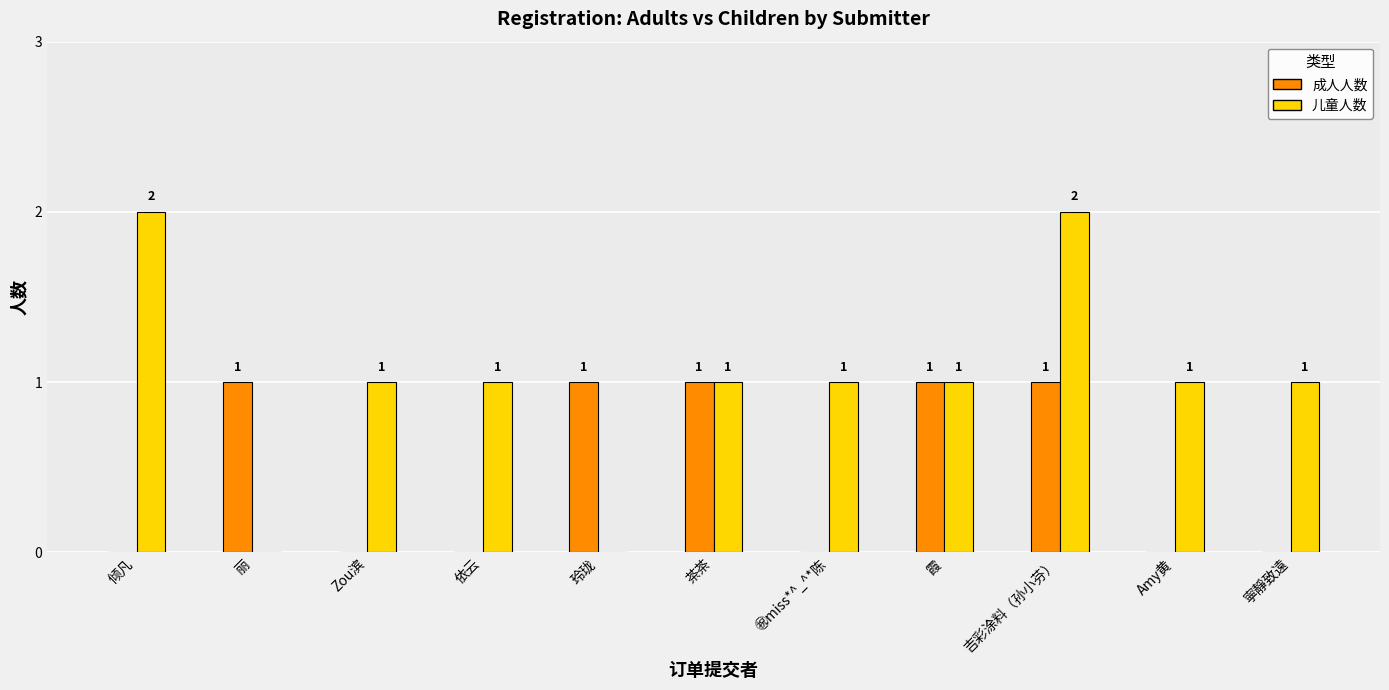

Which series changed the most between 玲珑 and 茶茶?

儿童人数